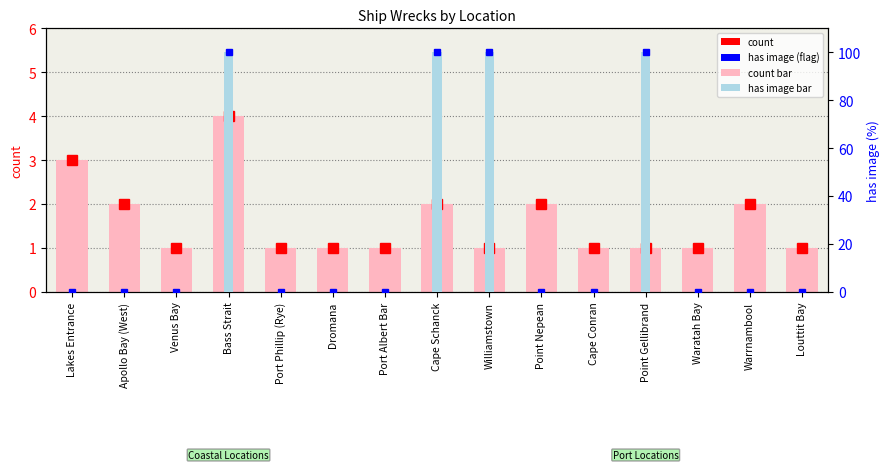

Reading left to right, extract all data points from this chart.

count: 3	2	1	4	1	1	1	2	1	2	1	1	1	2	1
count (location): 3	2	1	4	1	1	1	2	1	2	1	1	1	2	1
has image (flag): 0	0	0	100	0	0	0	100	100	0	0	100	0	0	0
has image (%): 0	0	0	100	0	0	0	100	100	0	0	100	0	0	0